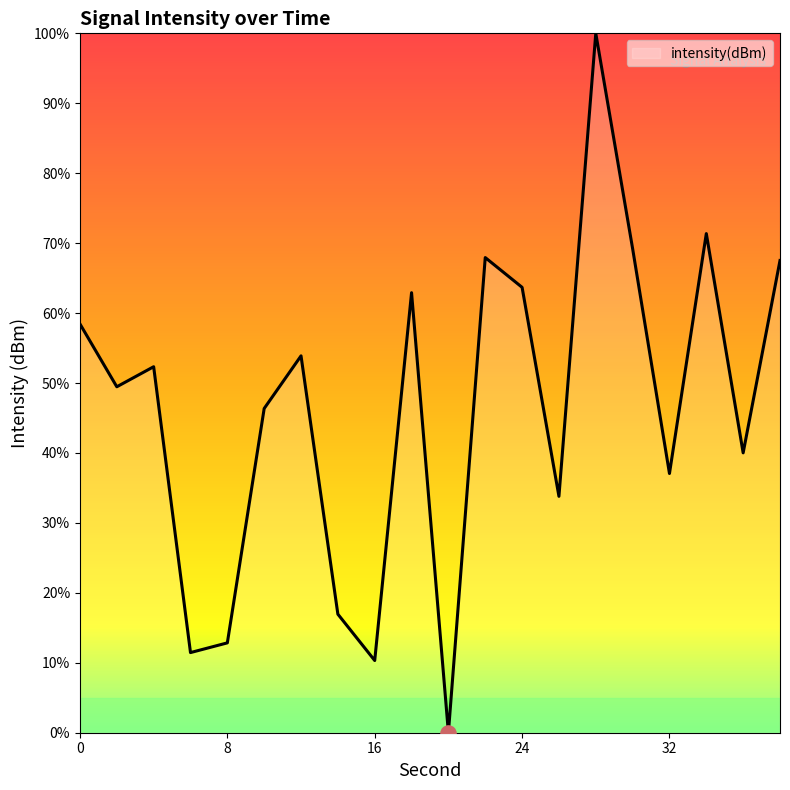

What is the difference between the maximum and minimum values?

100.0